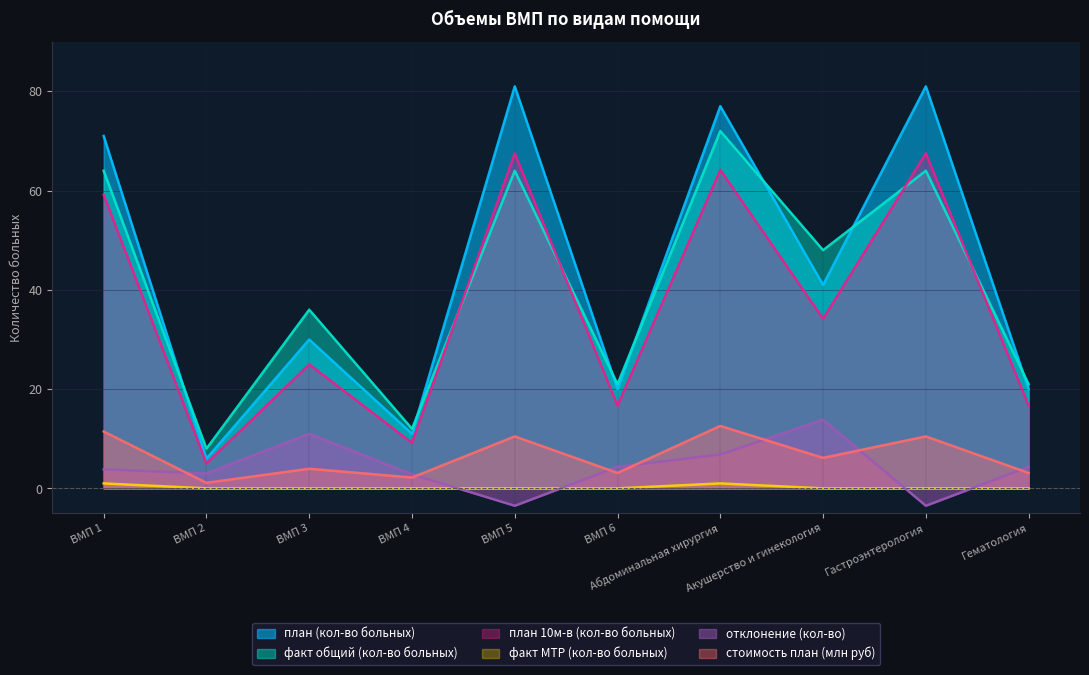

What is the average value of the отклонение (кол-во) series?

4.3